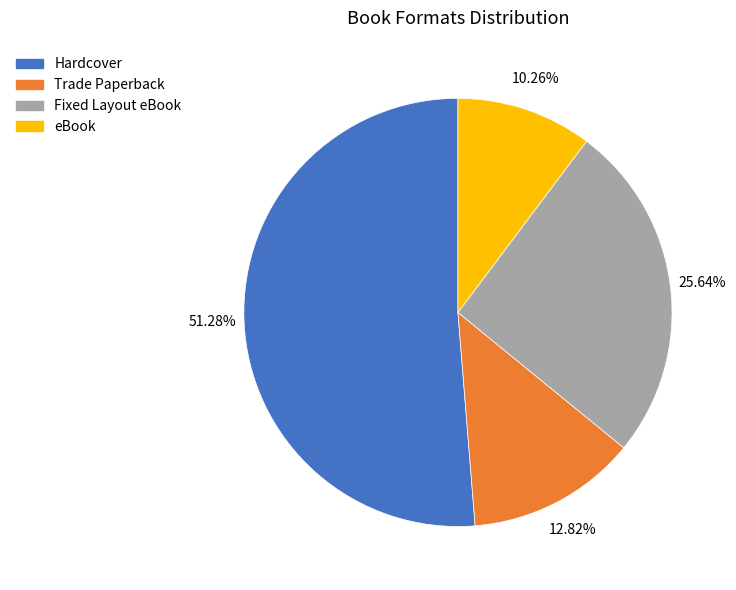

Which slice is the largest?

Hardcover